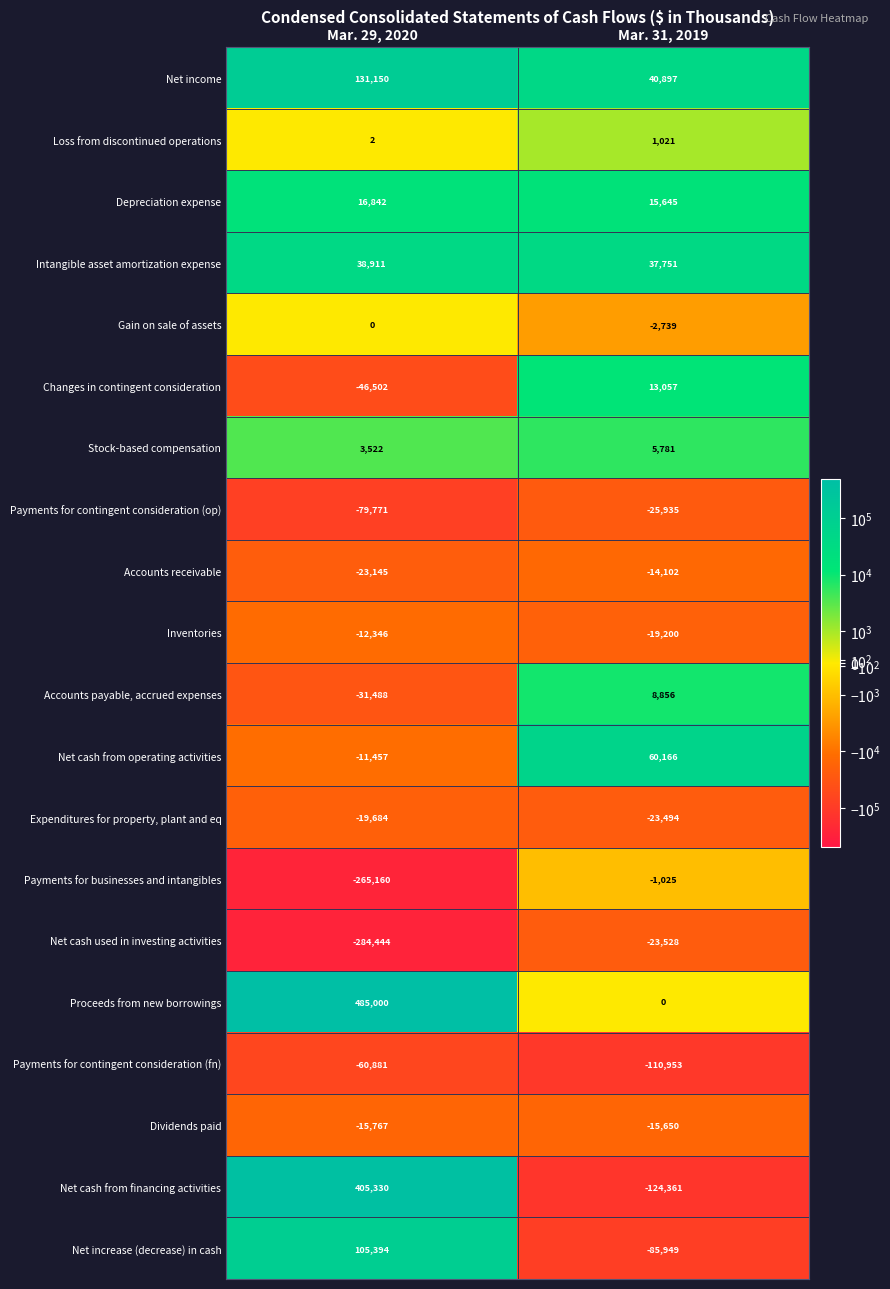

Which category has the highest value across all series?

Mar. 29, 2020